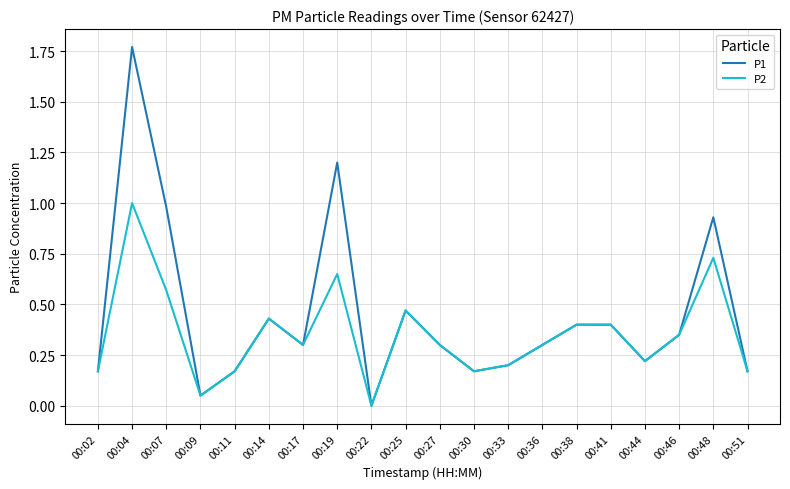

Which label corresponds to the largest value in the chart?

00:04